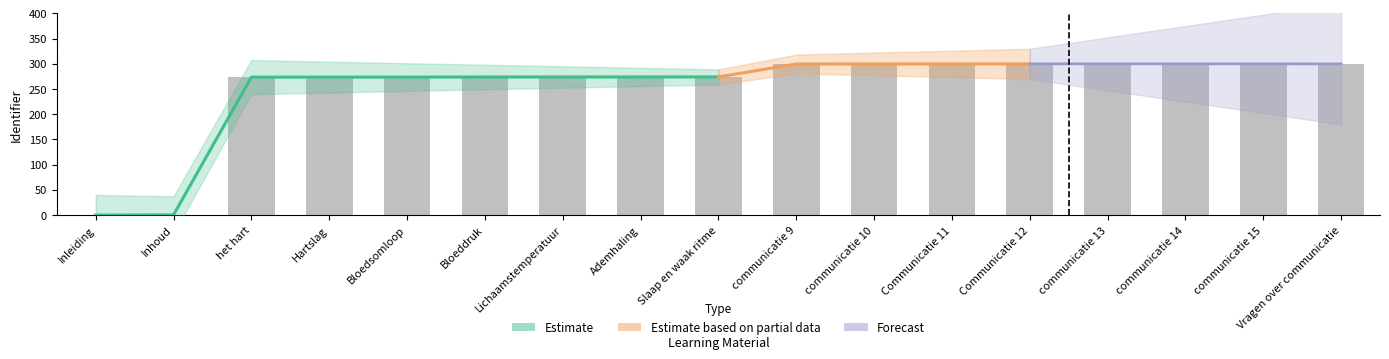

Rank the categories by value from highest to lowest.

communicatie 15, communicatie 14, communicatie 13, Communicatie 12, Communicatie 11, communicatie 10, Vragen over communicatie, communicatie 9, Slaap en waak ritme, Ademhaling, Lichaamstemperatuur, Bloeddruk, Bloedsomloop, Hartslag, het hart, Inhoud, Inleiding